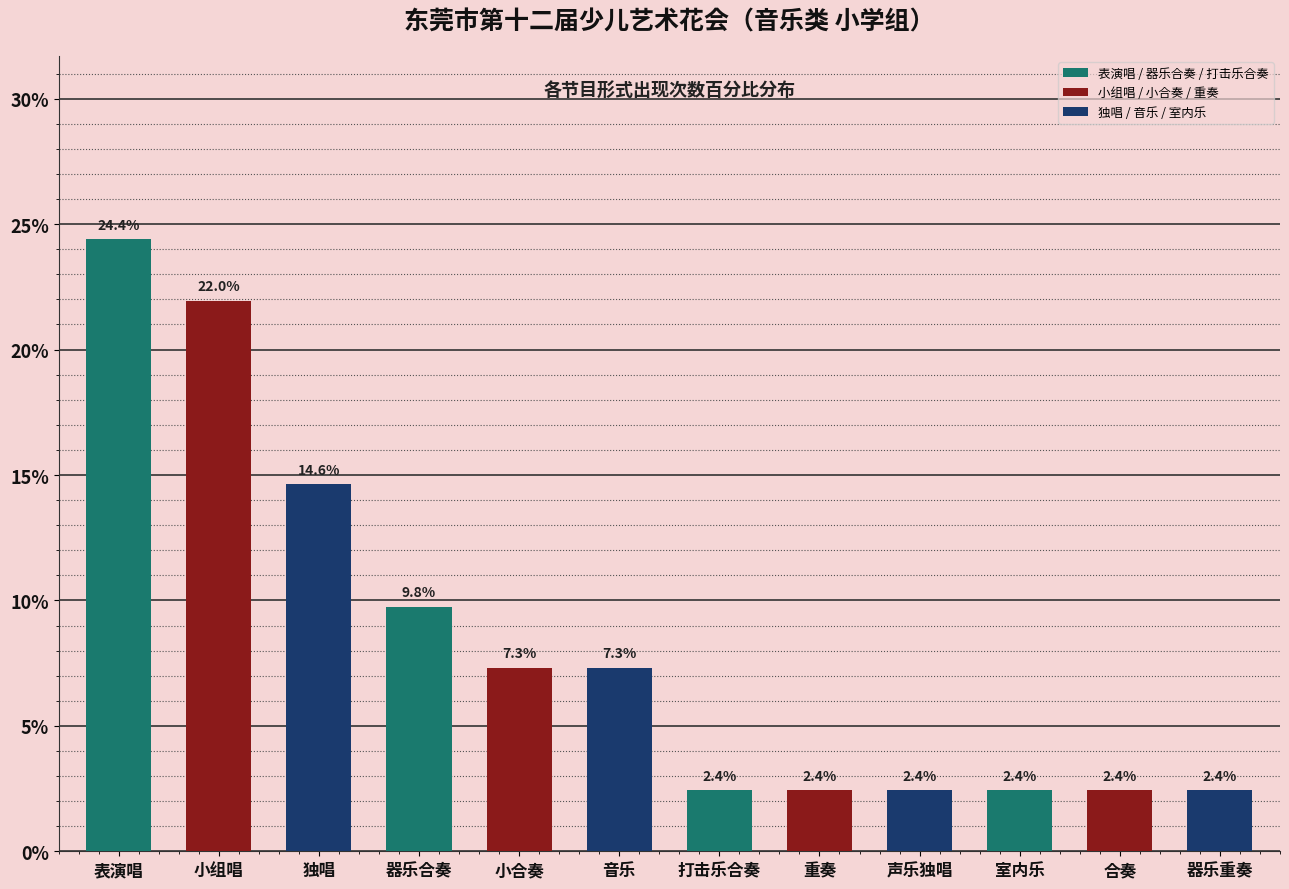

Which has a higher value, 器乐合奏 or 室内乐?

器乐合奏